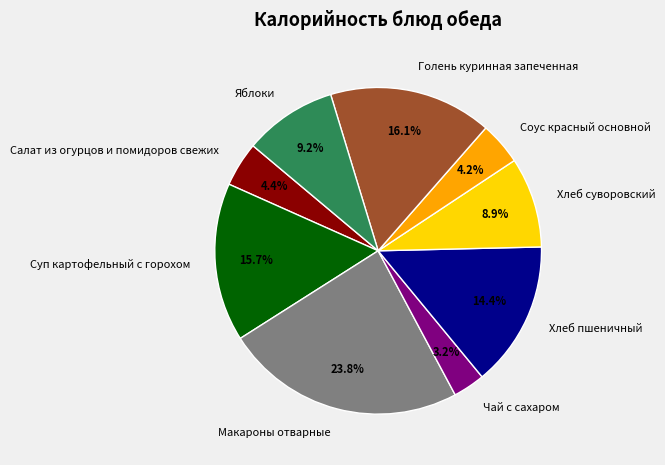

Between Чай с сахаром and Соус красный основной, which is larger?

Соус красный основной